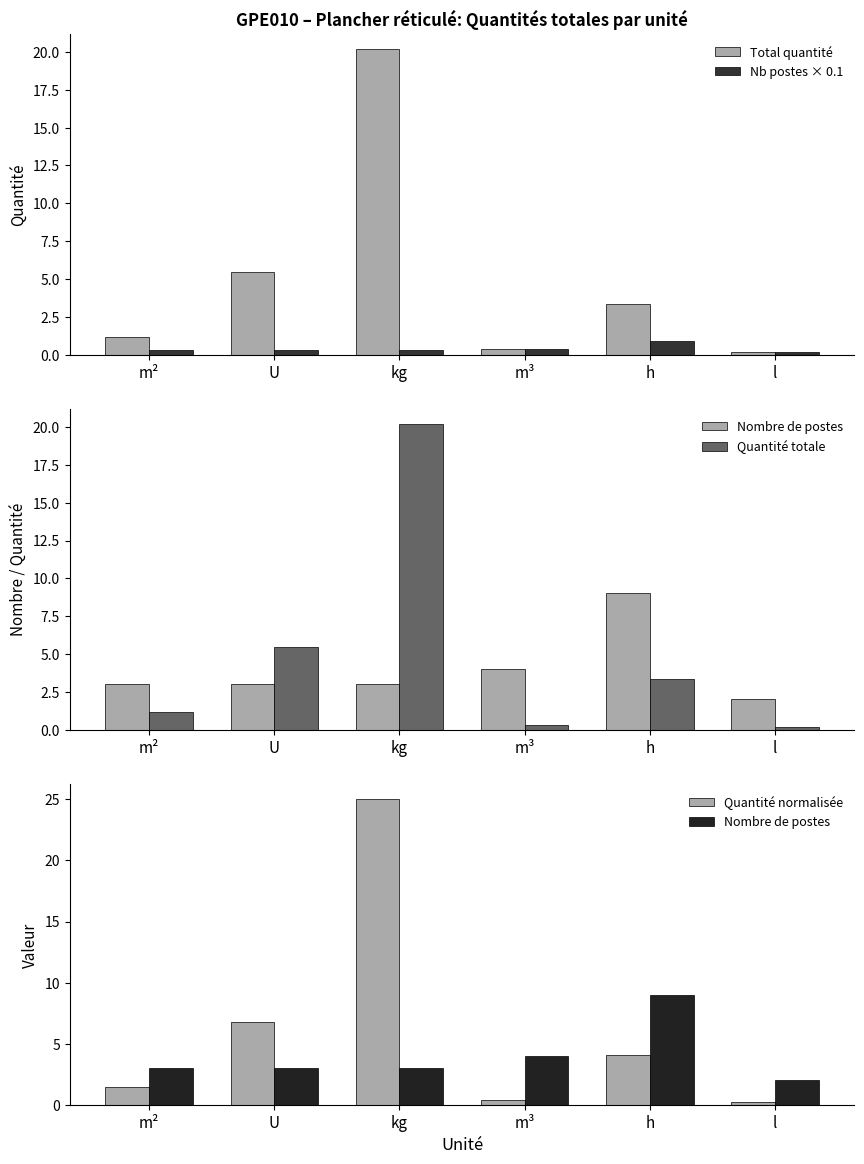

Rank the series at h from lowest to highest value.

Nb postes × 0.1, Total quantité, Quantité totale, Quantité normalisée, Nombre de postes